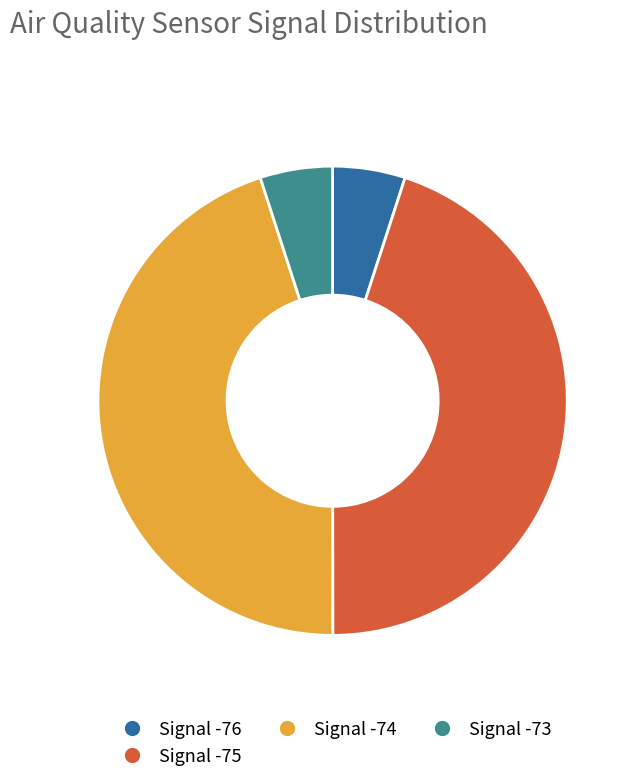

Does any single category account for the majority?

No